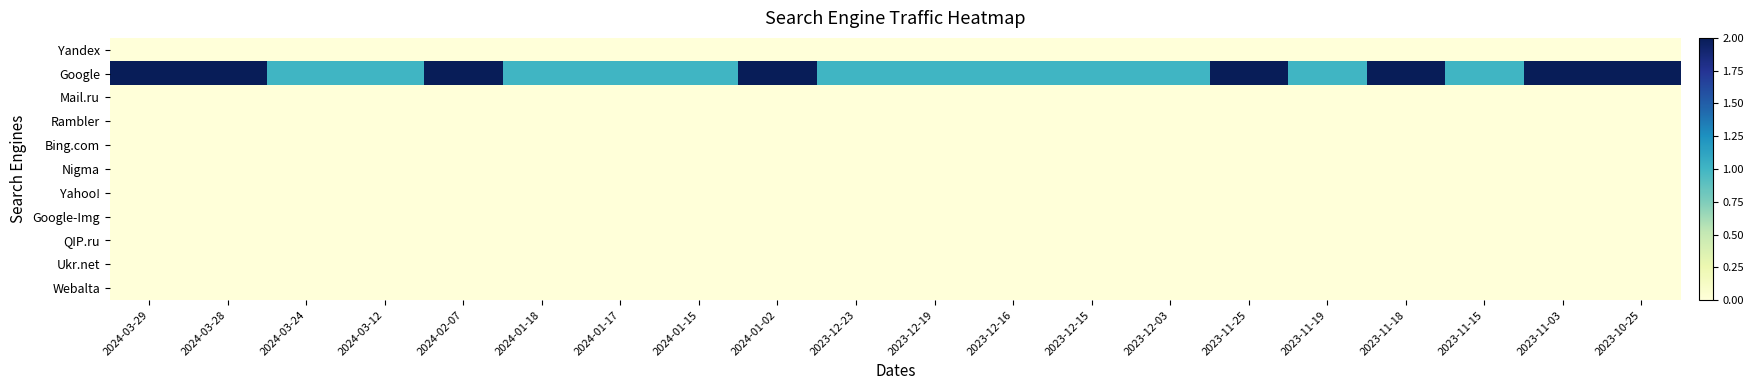

What is the greatest value displayed?

2